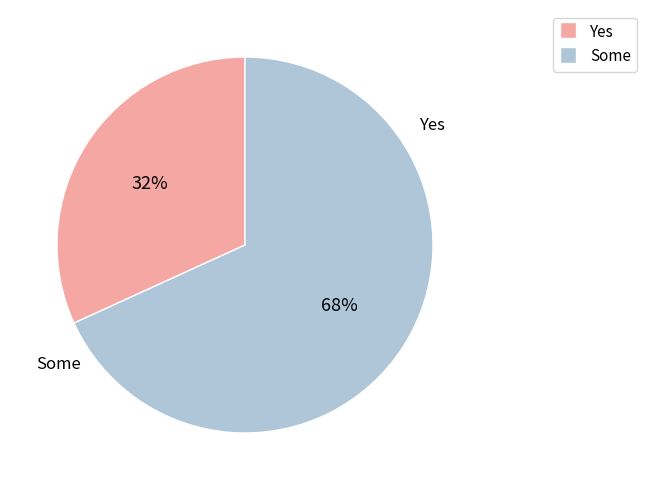

Is there a majority slice in this chart?

Yes